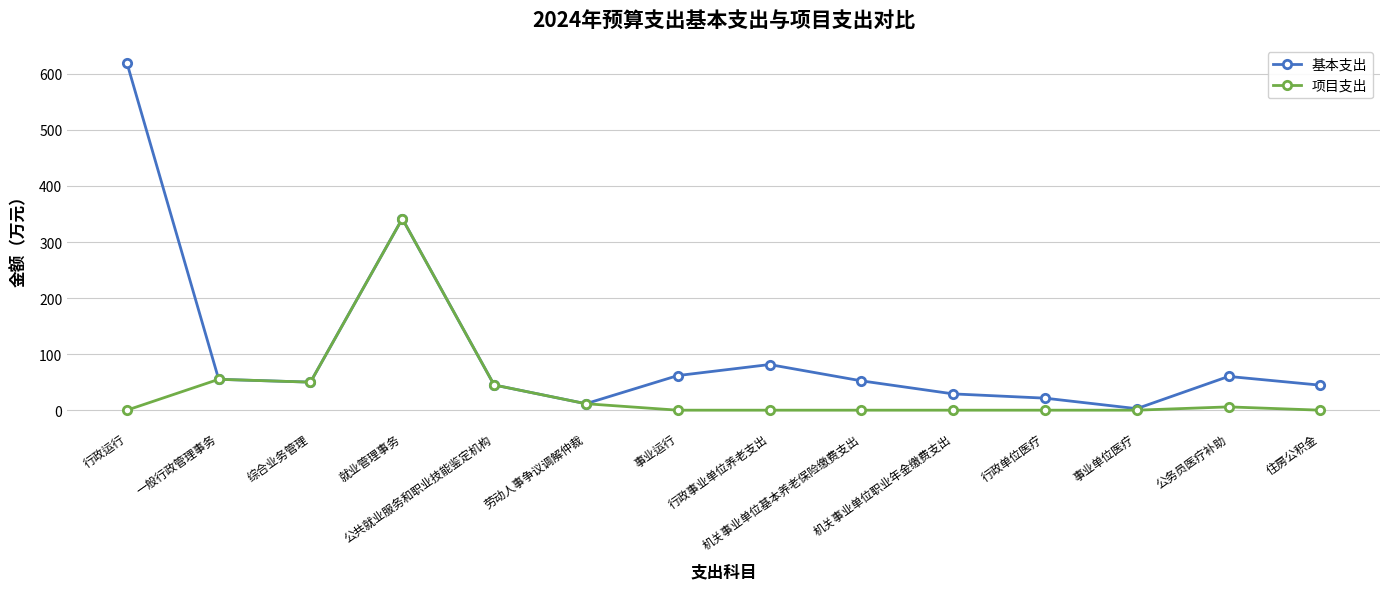

True or false: 基本支出 has more than 0 points higher than both neighbors.

True